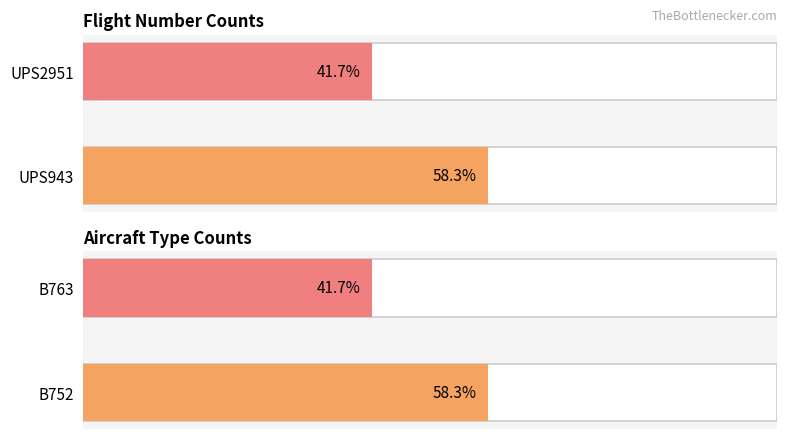

Rank the categories by value from lowest to highest.

UPS2951, UPS943